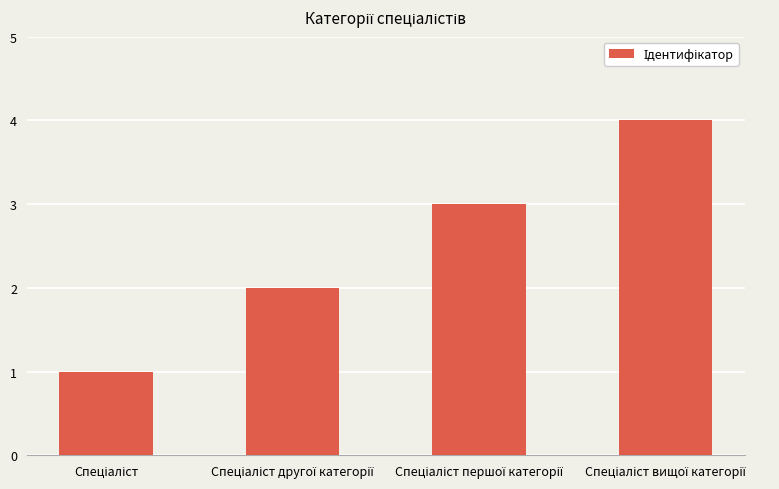

Count the number of data series in this chart.

1